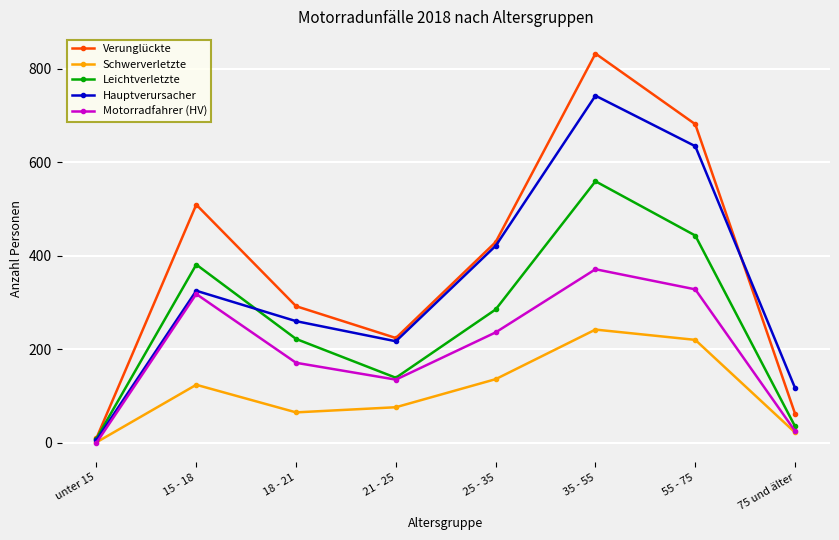

True or false: Verunglückte has a value of 10 at unter 15.

True